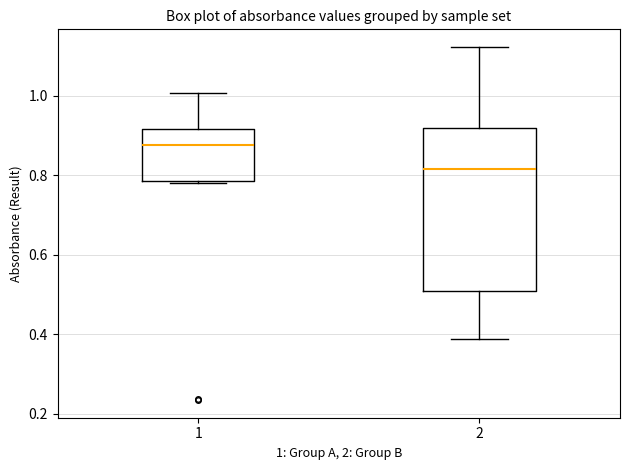

Where is the upper edge of the box at x = 2 on the y-axis? The values are not printed on the chart, so give them approximately, as read against the axis.

0.92